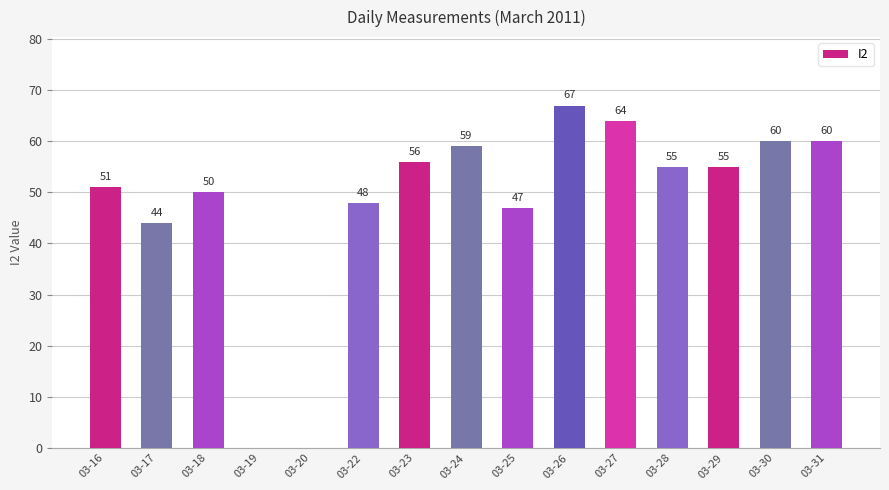

True or false: the data shows 86 at 03-24.

False